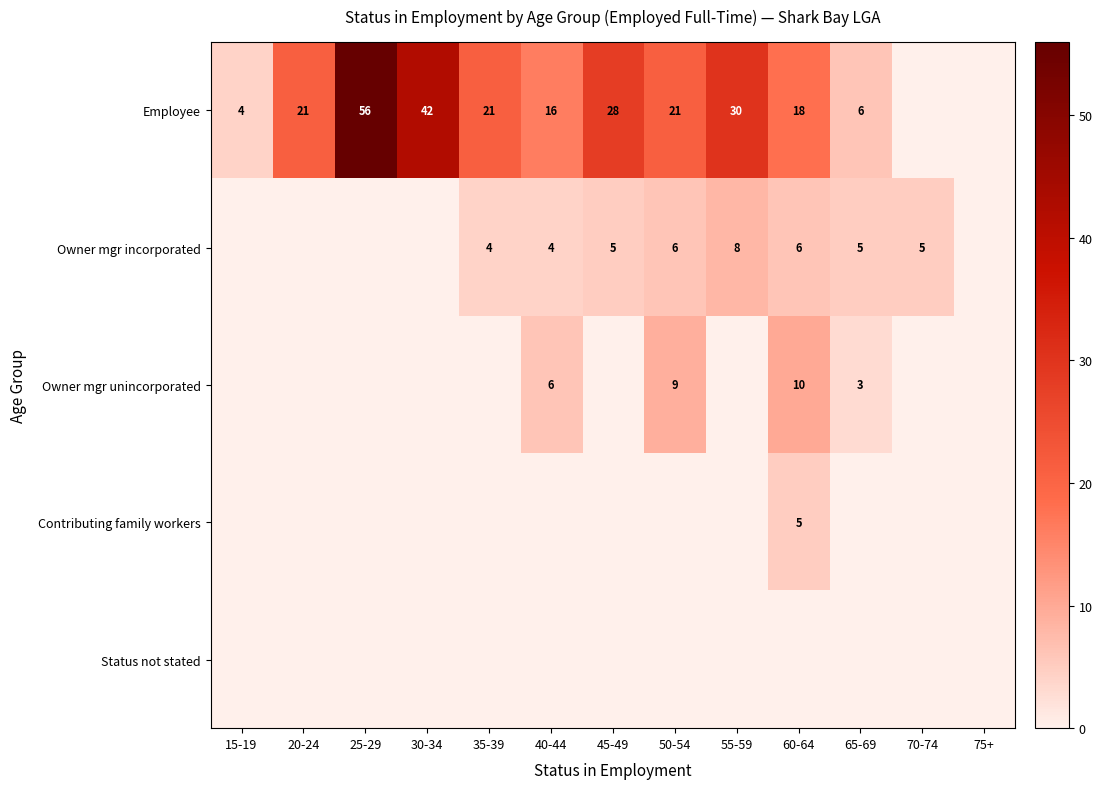

What is the total value across all series at 70-74?

5